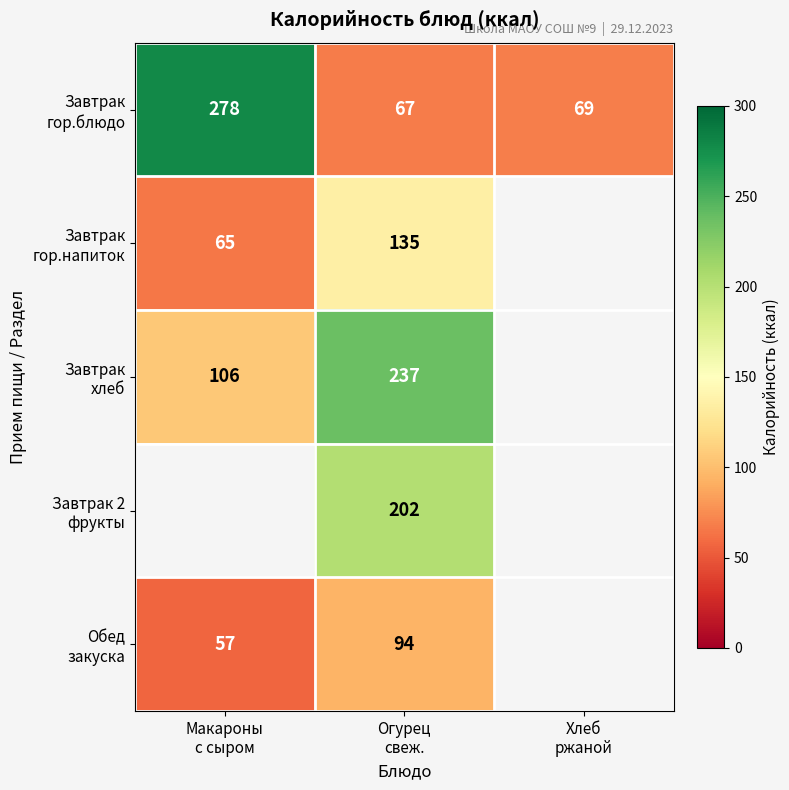

At which label is Завтрак гор.напиток closest to 100?

Макароны с сыром